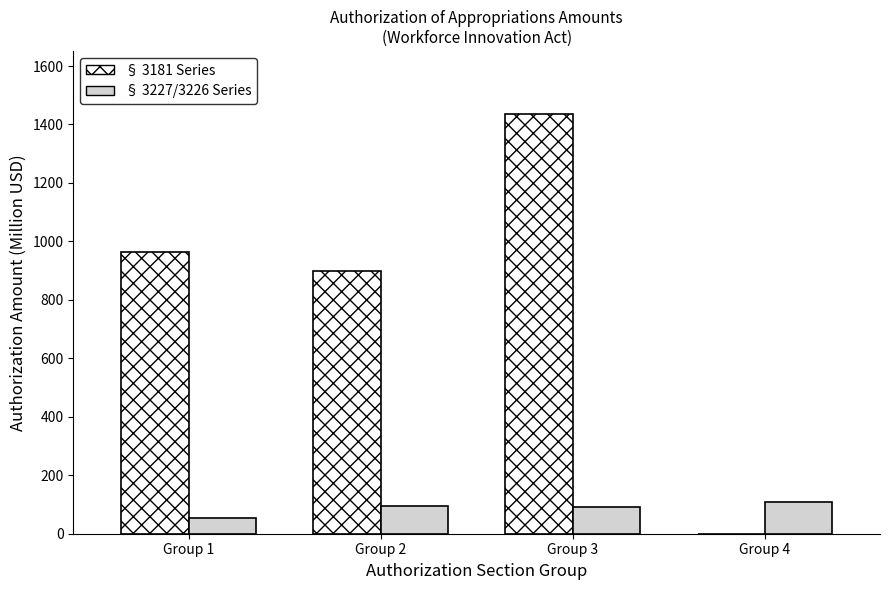

Are the bars grouped side by side (vs. stacked)?

Yes